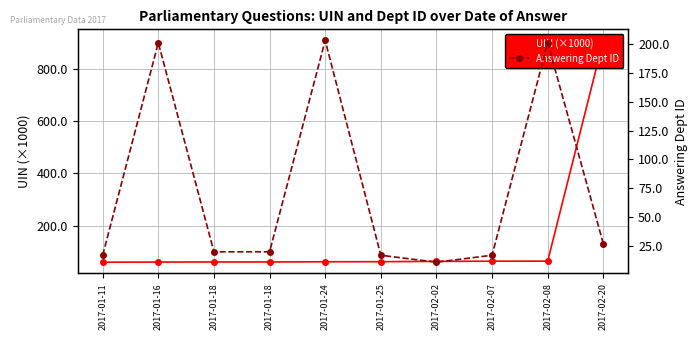

The Answering Dept ID series shows 70.5 at 2017-02-08. True or false?

False